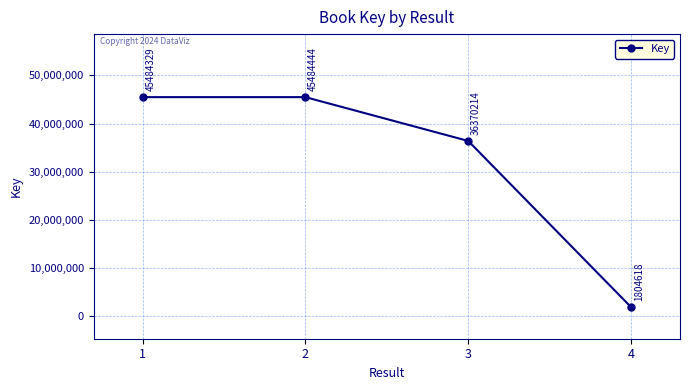

True or false: the data has more than 0 interior local peaks.

True